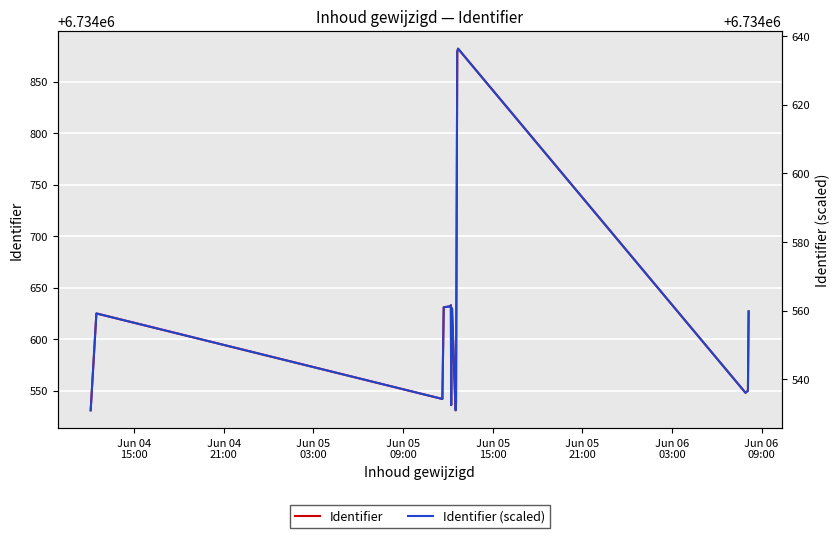

Rank the series by their average value, from highest to lowest.

Identifier, Identifier (scaled)